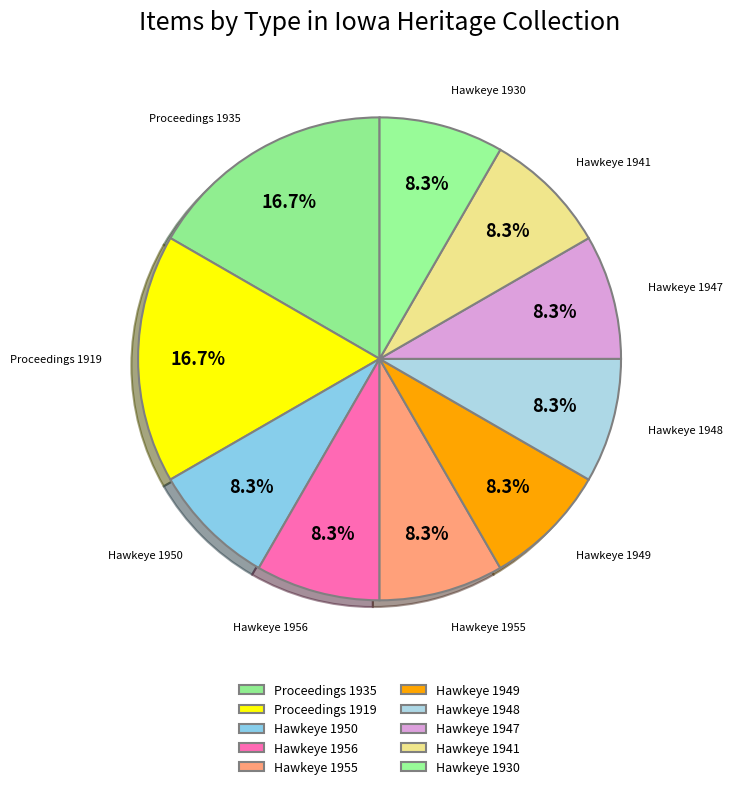

Approximately how many times larger is the value at Proceedings 1935 compared to Hawkeye 1956?

2.0